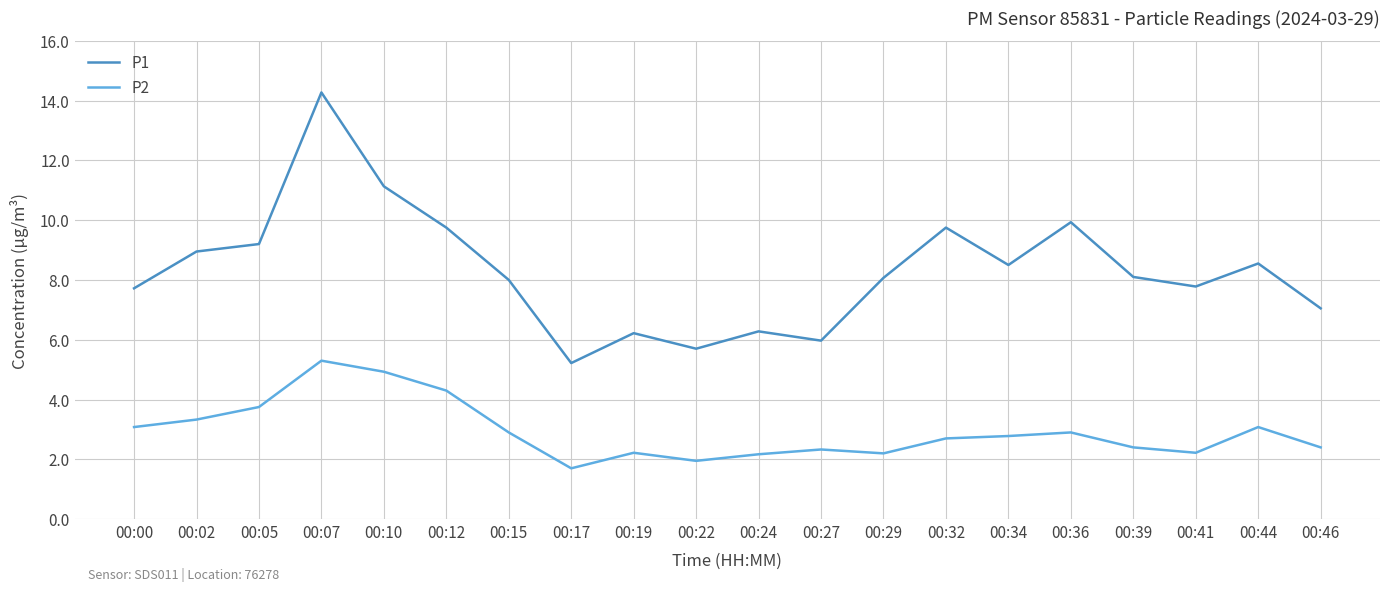

What is the spread (max minus min) of values at 00:39?

5.7